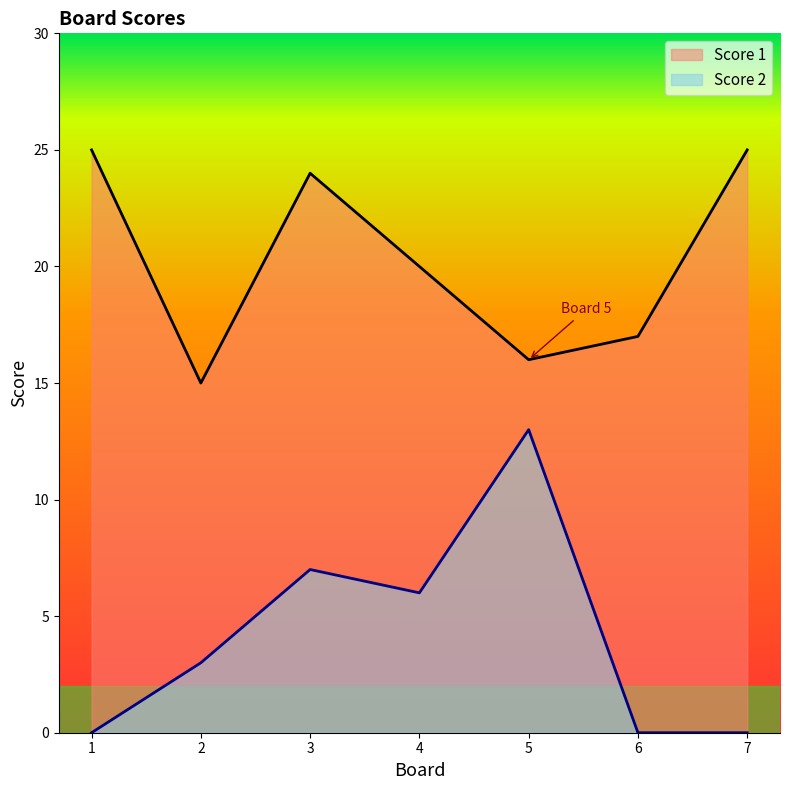

How many lines are shown in the chart?

2